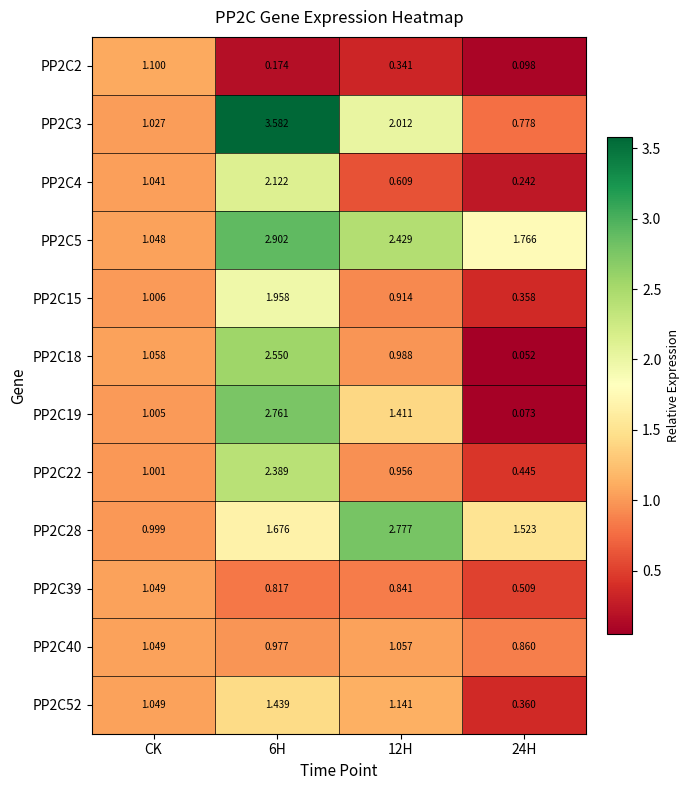

Is the value of PP2C28 at CK greater than the value of PP2C15 at 12H?

Yes